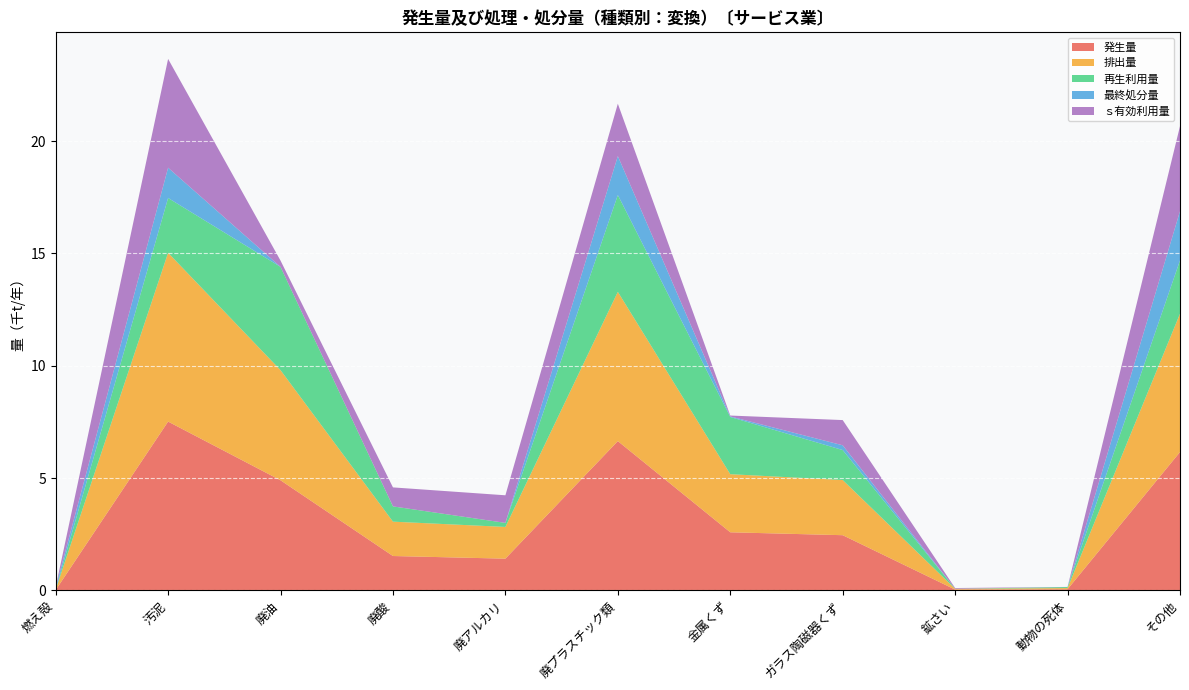

Reading left to right, extract all data points from this chart.

発生量: 0.0	7.5	4.9	1.5	1.4	6.6	2.6	2.5	0.0	0.1	6.2
排出量: 0.0	7.5	4.9	1.5	1.4	6.6	2.6	2.5	0.0	0.1	6.2
再生利用量: 0.0	2.4	4.6	0.7	0.2	4.3	2.5	1.3	0.0	0.0	2.4
最終処分量: 0.1	1.3	0.0	0.0	0.0	1.7	0.0	0.2	0.0	0.0	2.2
ｓ有効利用量: 0.0	4.8	0.3	0.8	1.2	2.3	0.0	1.1	0.0	0.0	3.8